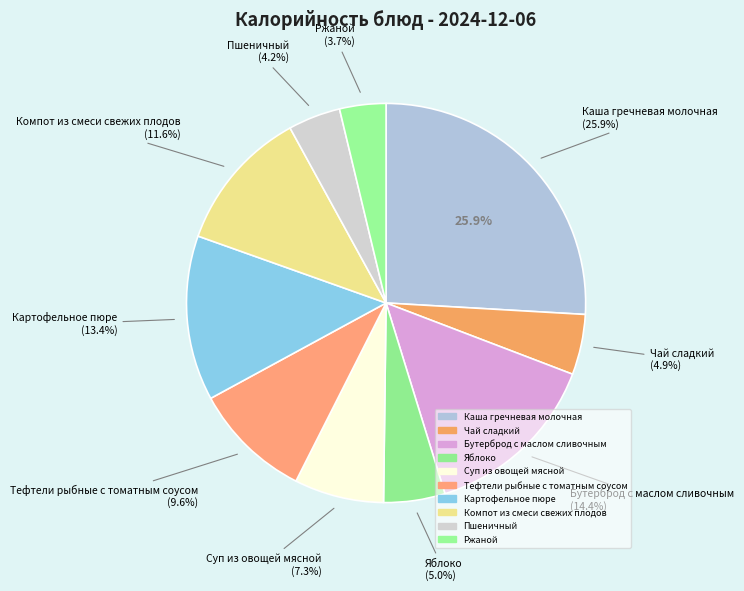

How many segments does this pie chart have?

10